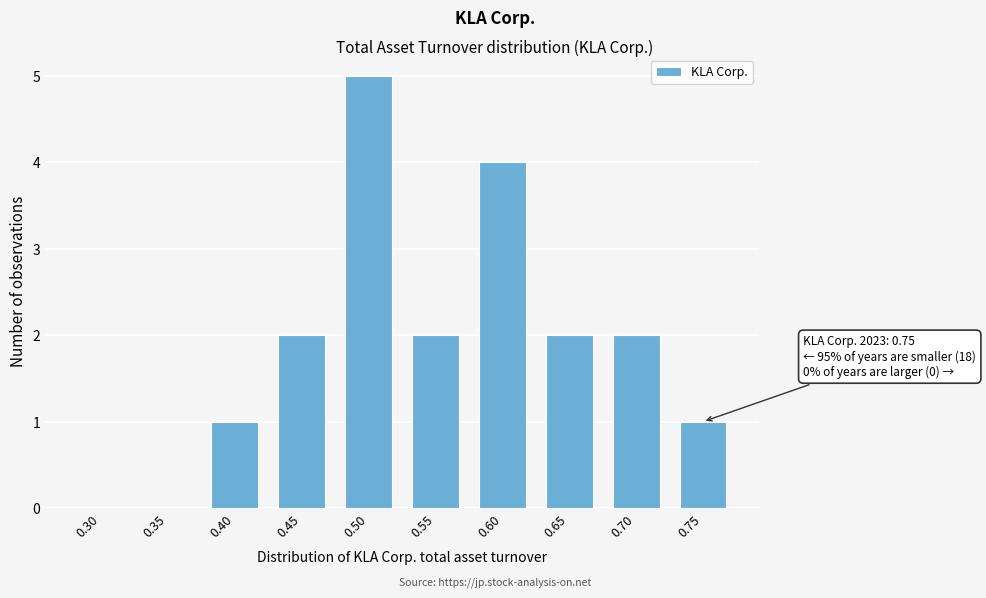

Reading left to right, what are all the values shown in this chart?

0.30=0	0.35=0	0.40=1	0.45=2	0.50=5	0.55=2	0.60=4	0.65=2	0.70=2	0.75=1